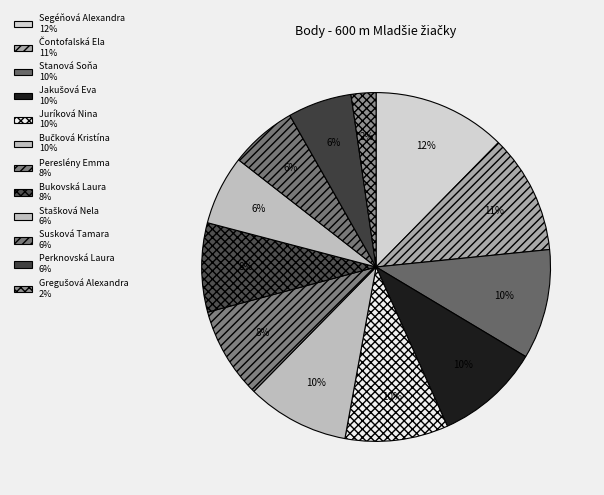

What is the ratio of the value at Jakušová Eva to the value at Čontofalská Ela?

0.9